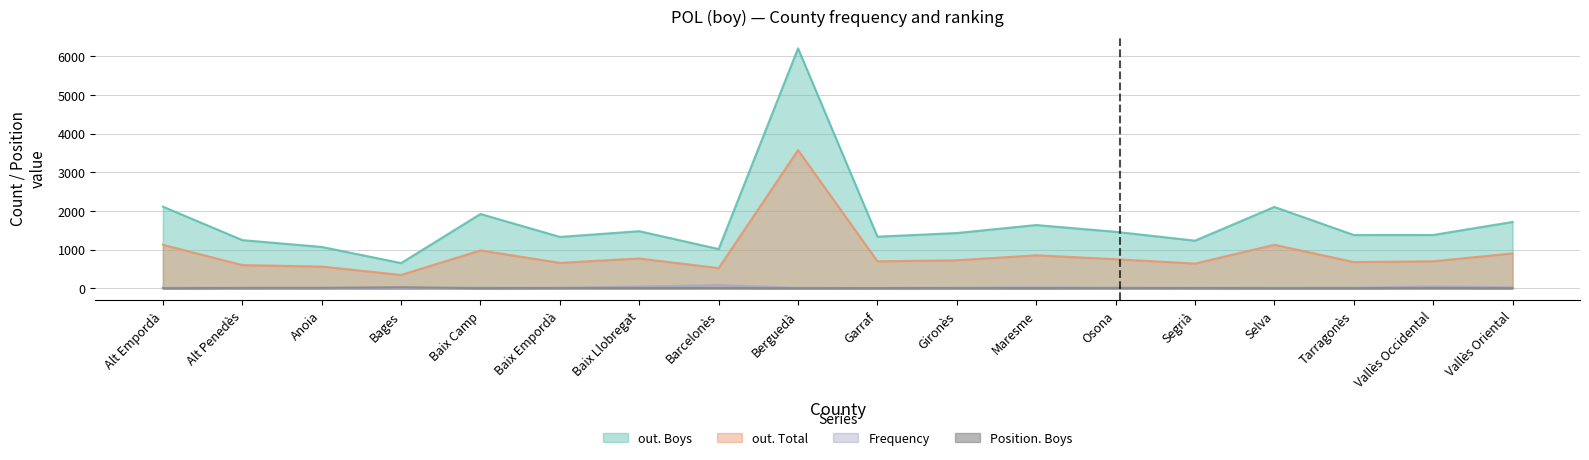

Reading right to left, what are all the values shown in this chart?

out. Boys: 1714	1377	1376	2102	1230	1459	1634	1427	1333	6202	1013	1475	1327	1920	650	1068	1244	2109
out. Total: 900	697	677	1123	638	751	851	722	696	3571	520	769	656	978	344	560	598	1123
Frequency: 24	46	13	14	10	9	24	12	7	8	85	42	6	14	4	5	5	12
Position. Boys: 3	7	4	2	6	7	4	6	4	1	8	7	8	3	25	11	9	1